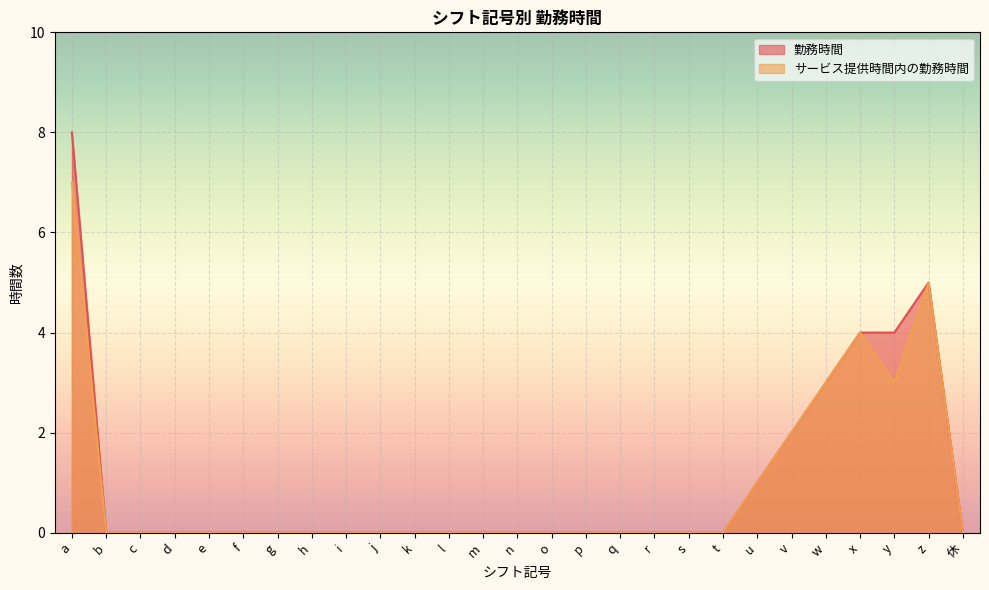

The 勤務時間 series shows -5 at d. True or false?

False